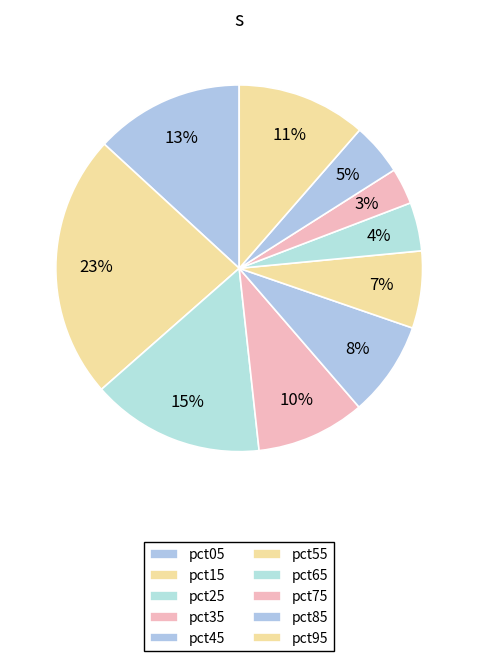

How many slices are in this pie chart?

10